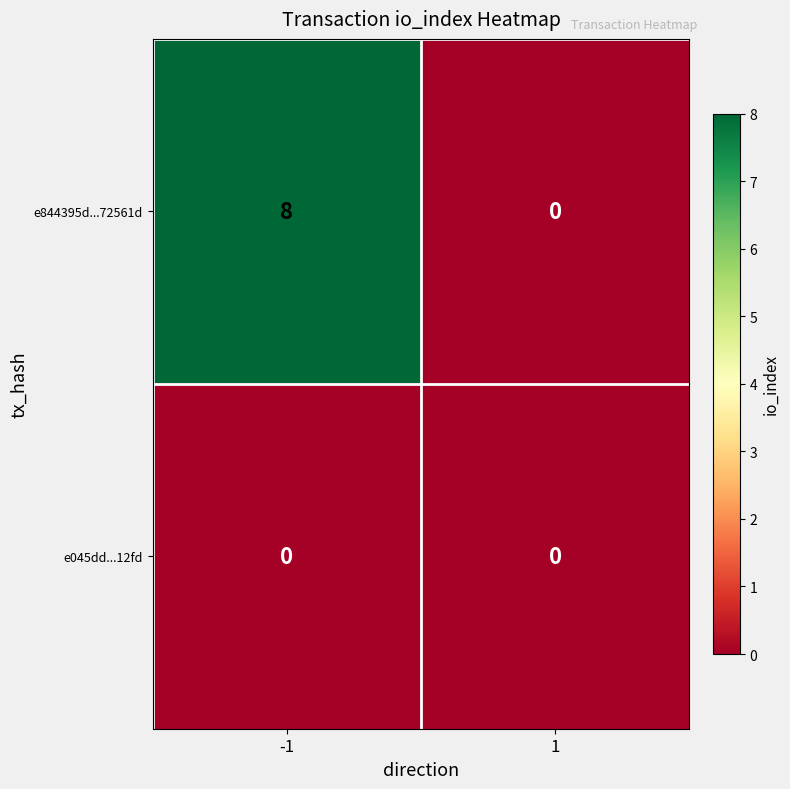

Which series has the largest total across all categories?

e844395d...72561d